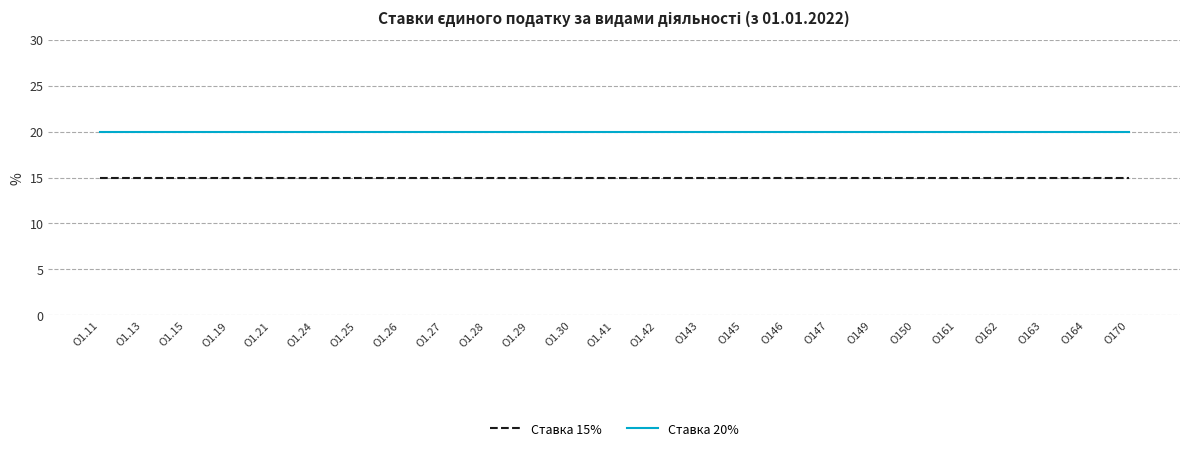

List the series in order of their overall mean, highest first.

Ставка 20%, Ставка 15%